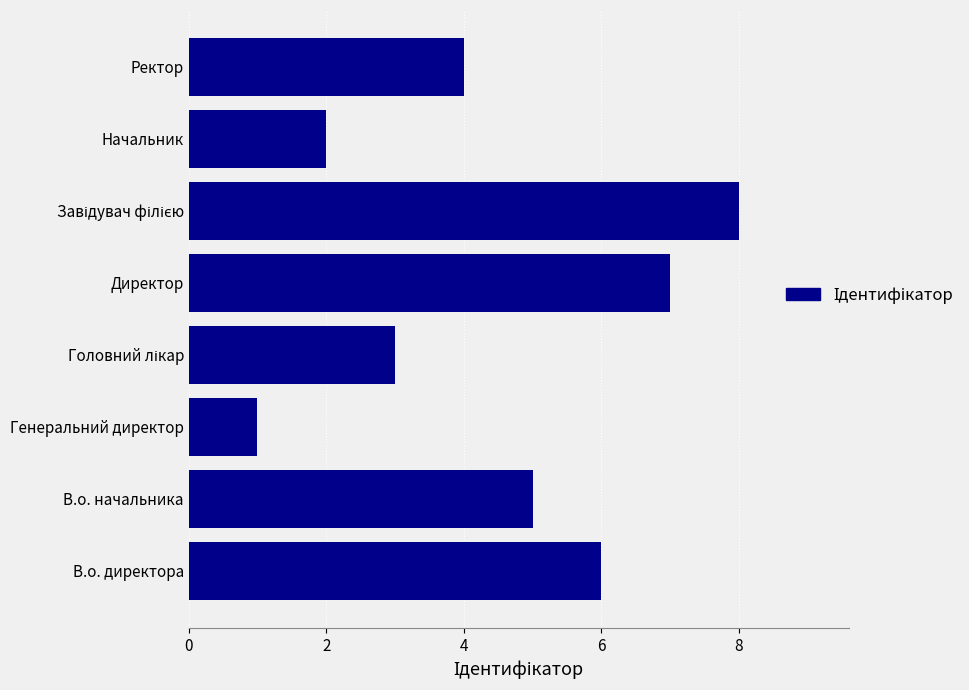

What is the sum of all values?

36